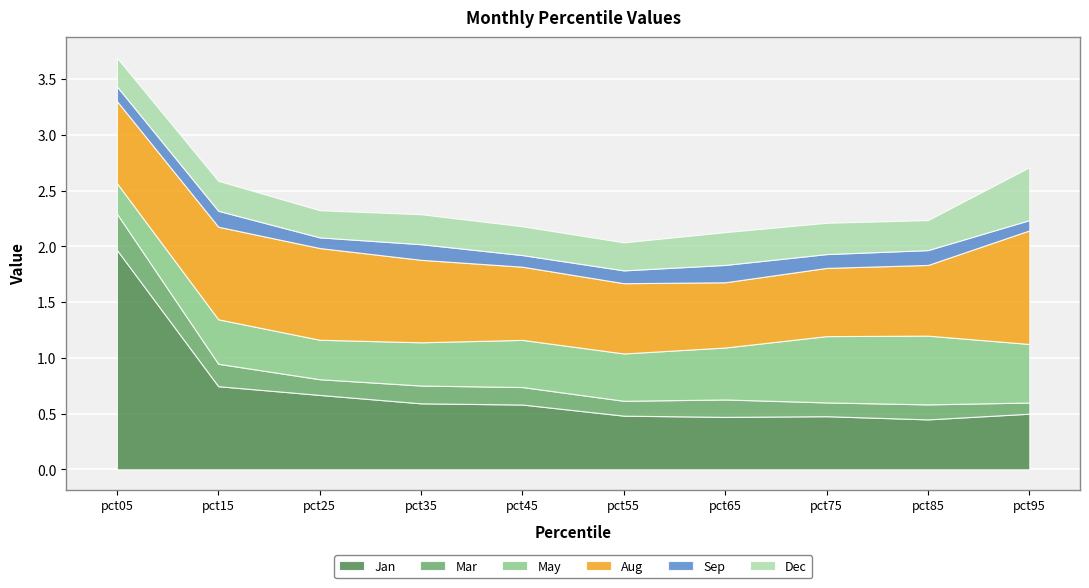

Which series changed the most between pct15 and pct55?

Jan